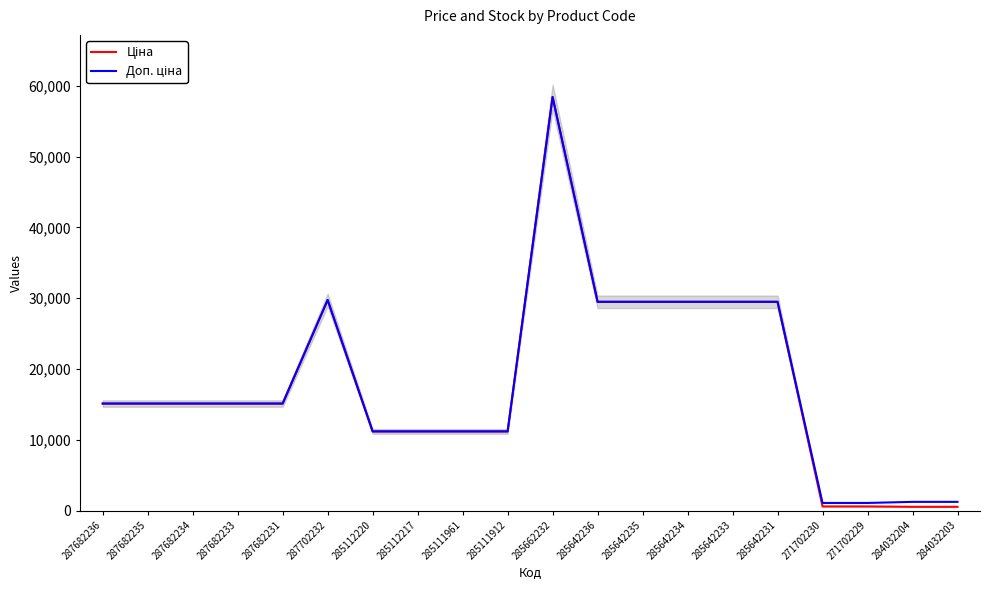

How many values in the Ціна series are below 15120?

8